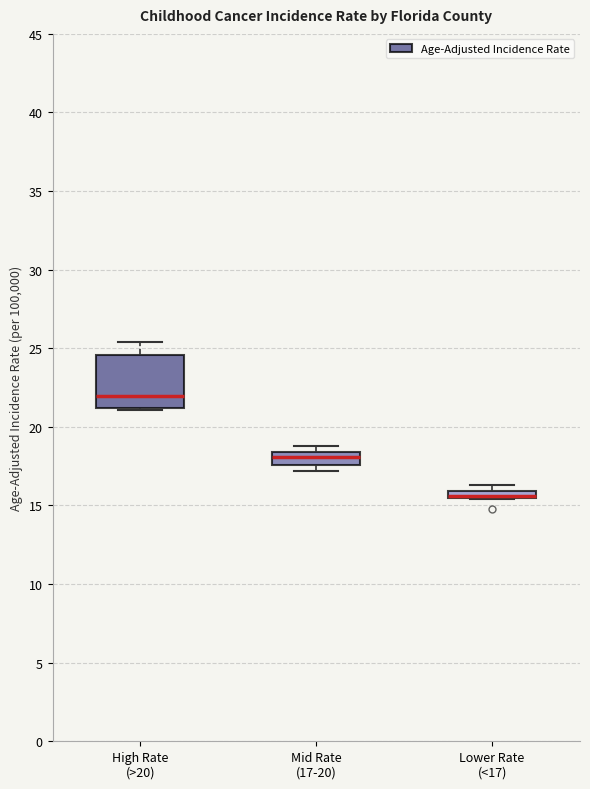

Where is the lower edge of the box for Mid Rate (17-20) on the y-axis? The values are not printed on the chart, so give them approximately, as read against the axis.

17.5